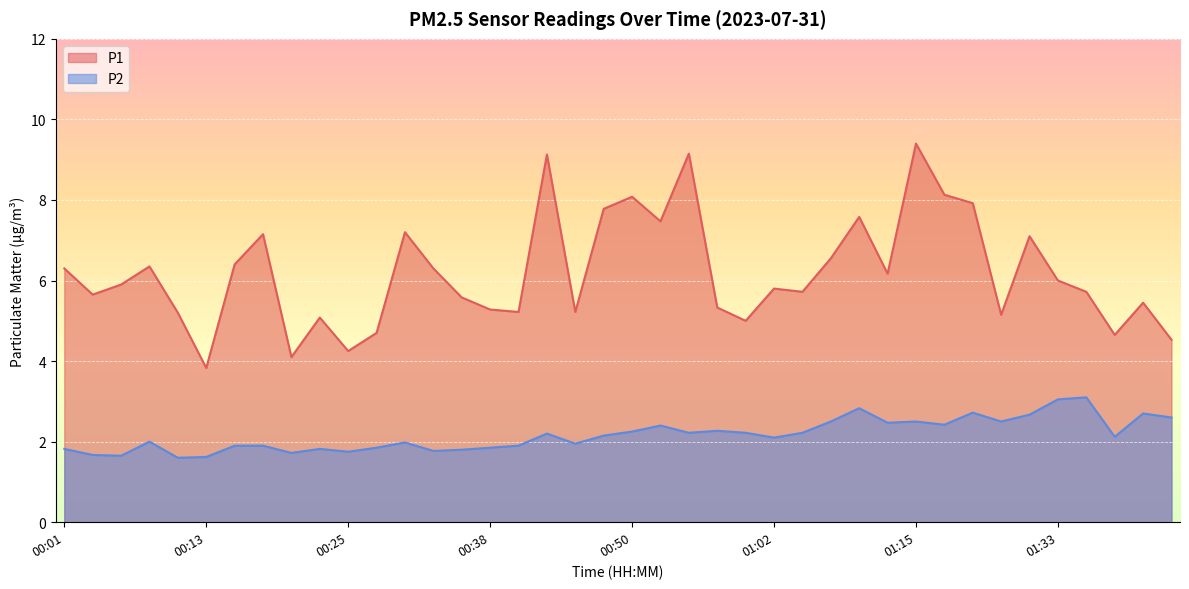

The value of P1 at 01:20 is 7.9. True or false?

True